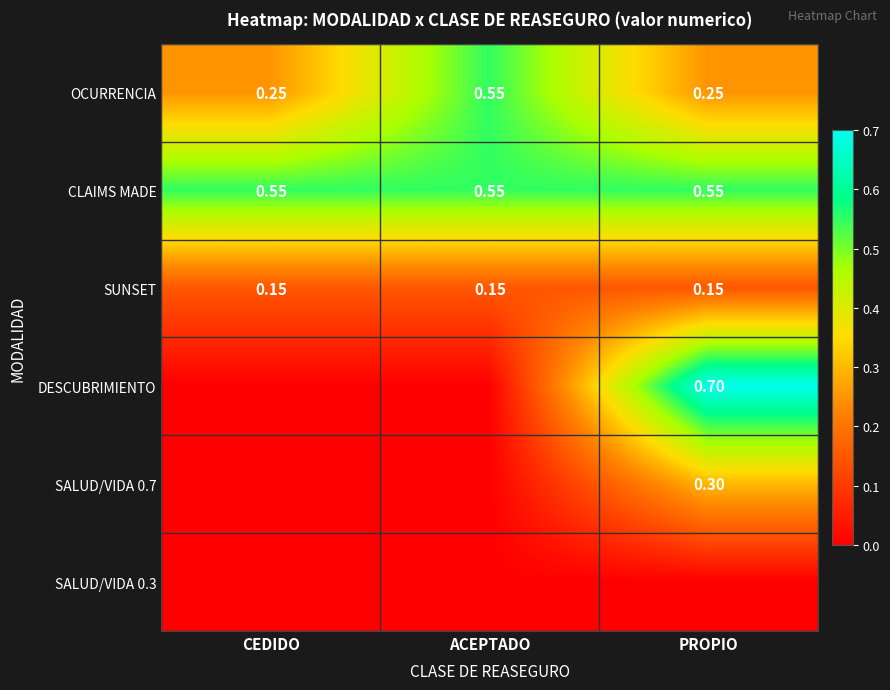

Is the value of SALUD/VIDA 0.7 at PROPIO greater than the value of SUNSET at PROPIO?

Yes